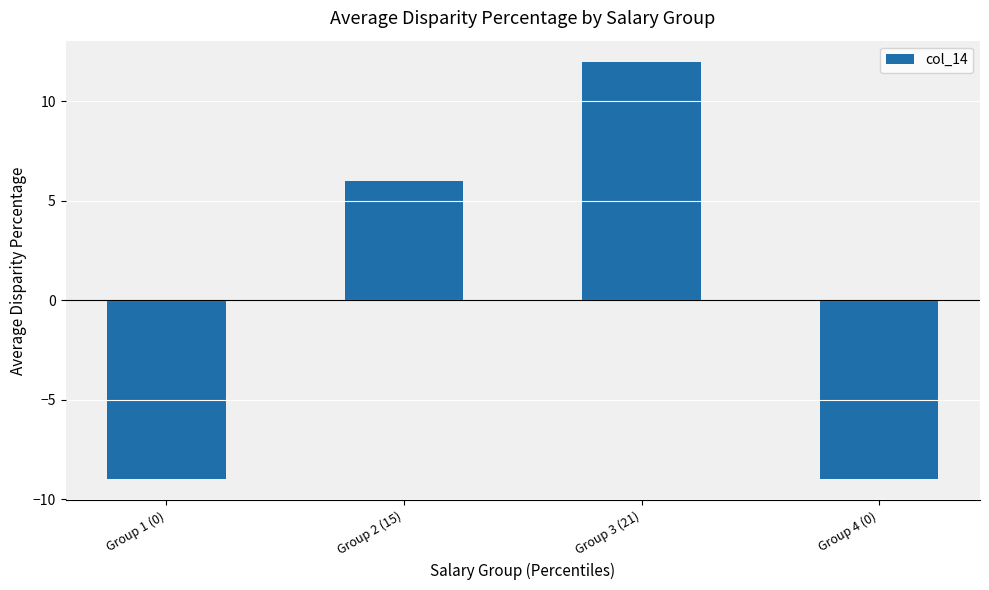

Is it true that the value at Group 3 (21) is 8?

False